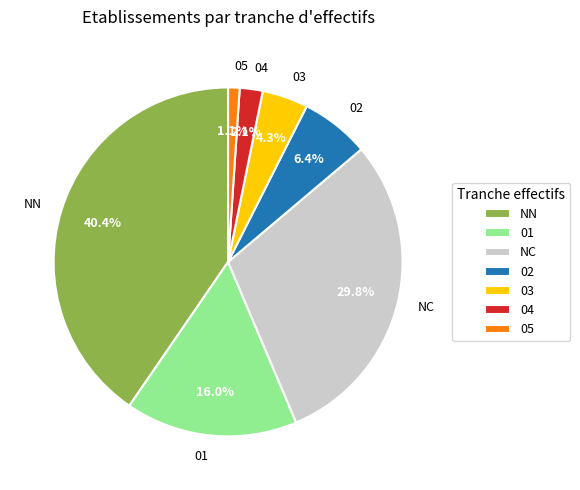

How many segments does this pie chart have?

7